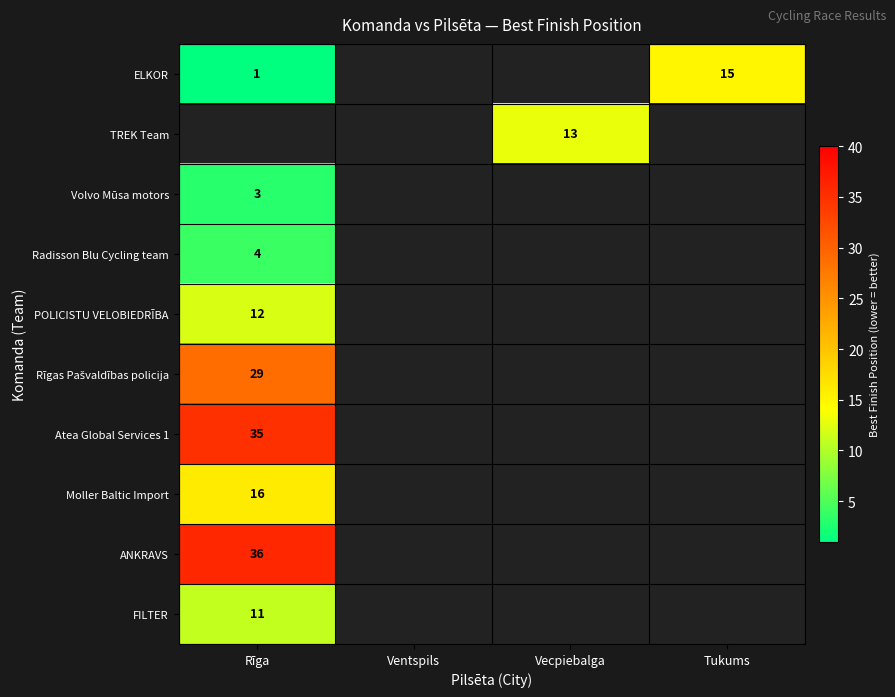

True or false: FILTER has a value of 11 at Rīga.

True